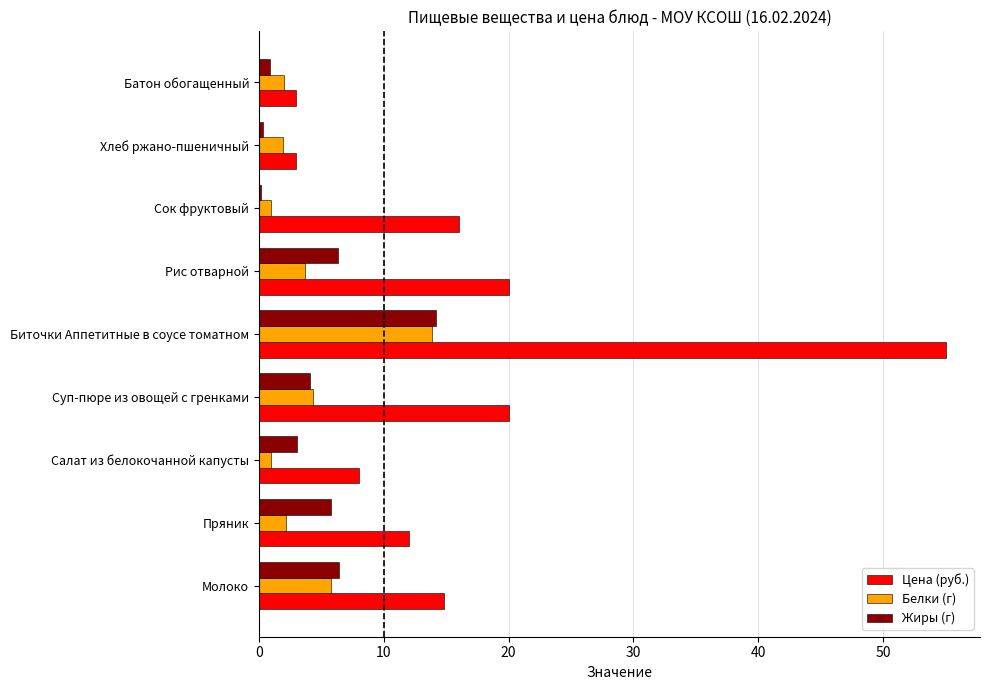

At which category is the sum across all series the highest?

Биточки Аппетитные в соусе томатном